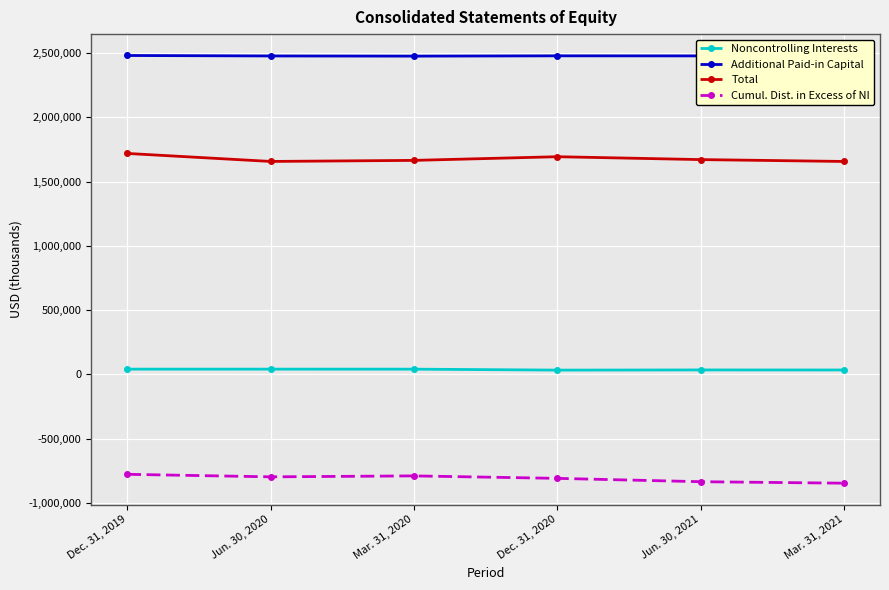

True or false: Cumul. Dist. in Excess of NI and Additional Paid-in Capital intersect in this chart.

False